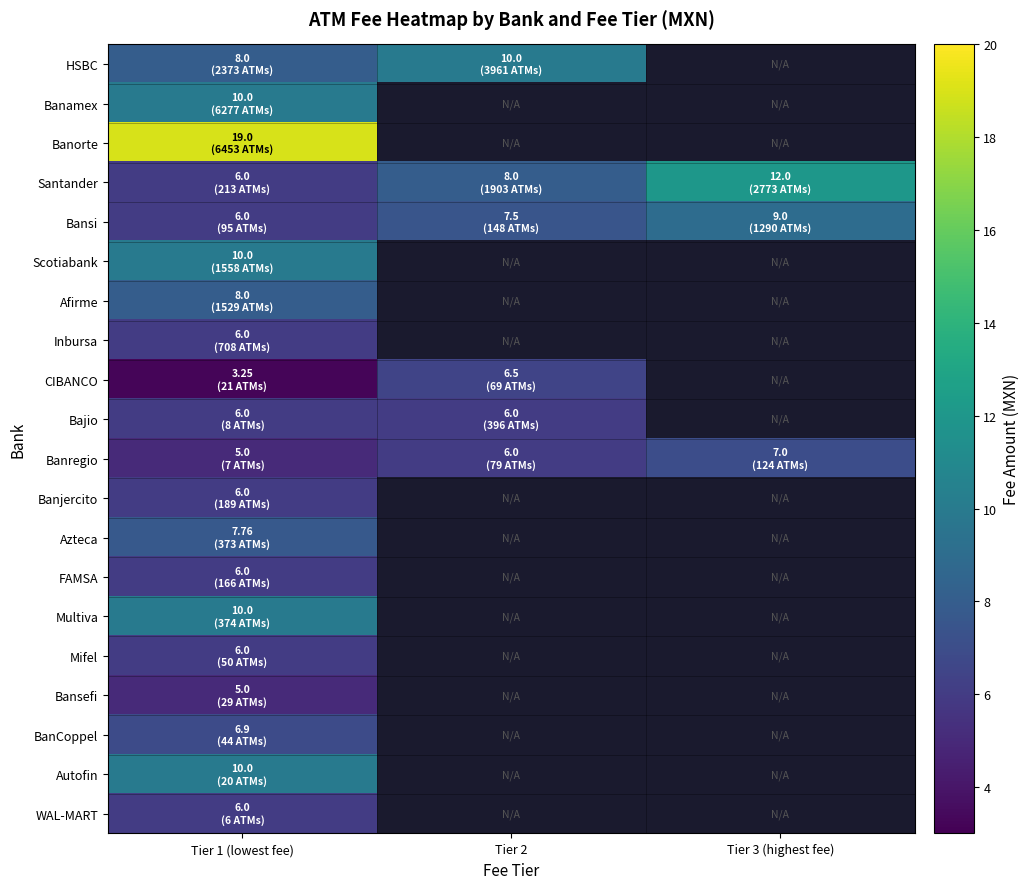

At how many categories does at least one series exceed 0?

3